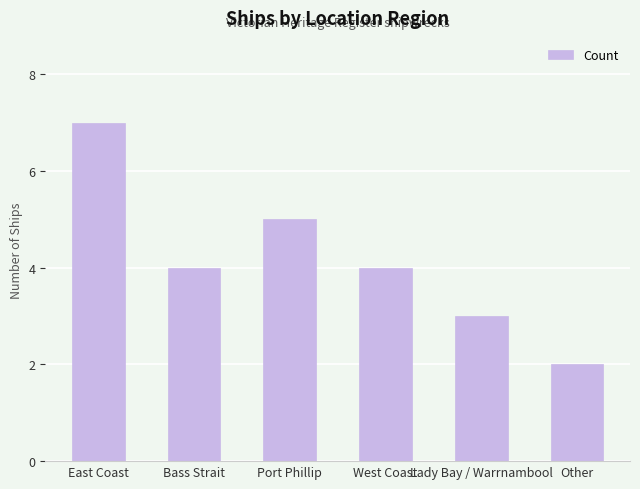

Reading right to left, transcribe all the data shown in this chart.

Other=2	Lady Bay / Warrnambool=3	West Coast=4	Port Phillip=5	Bass Strait=4	East Coast=7